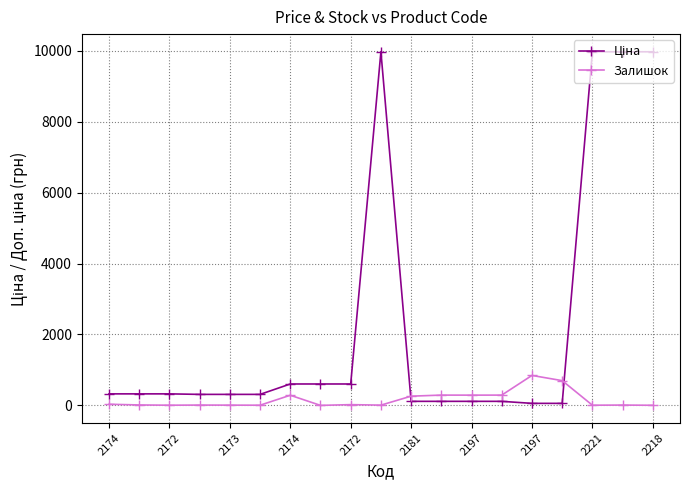

True or false: Залишок has more than 0 points higher than both neighbors.

True